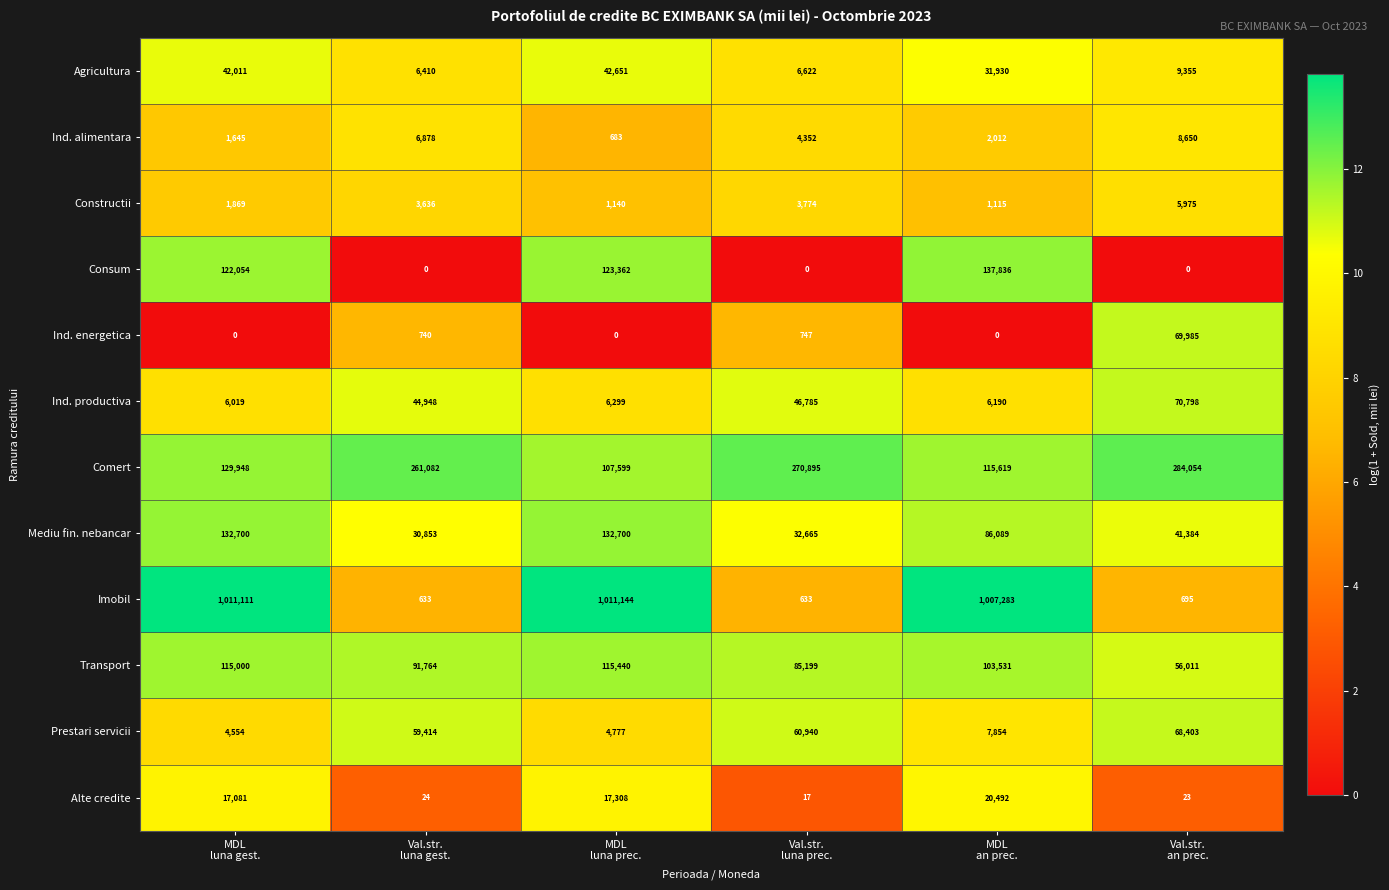

Which series has the largest total across all categories?

Imobil